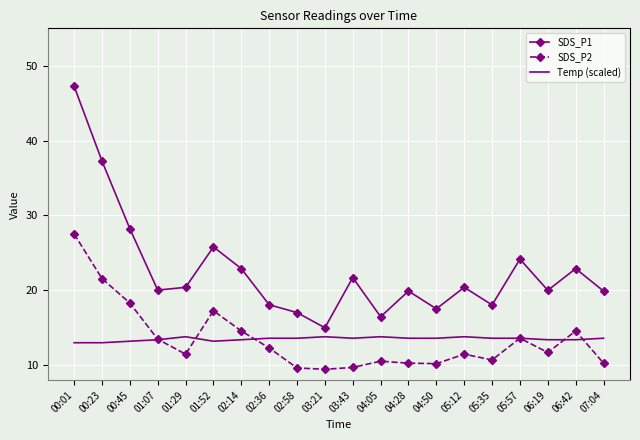

What position from the right is 03:43?

10